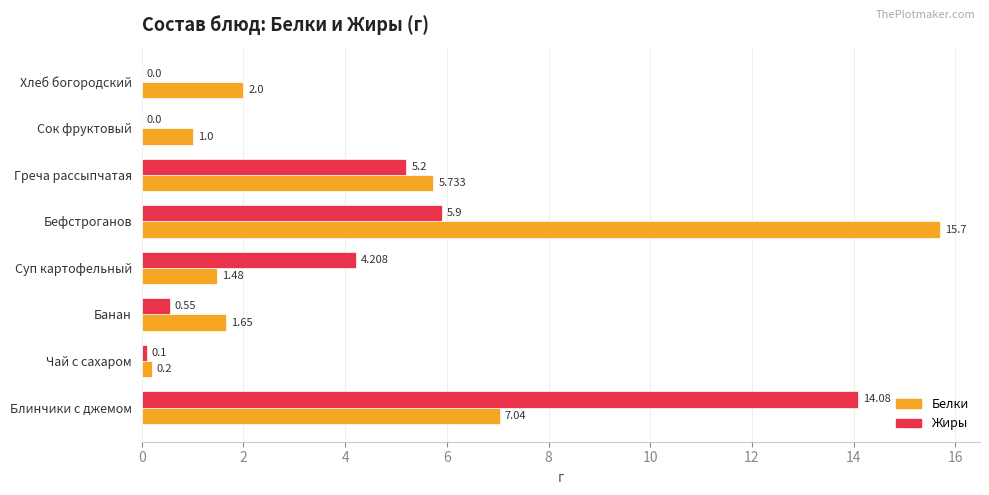

Count the number of data series in this chart.

2